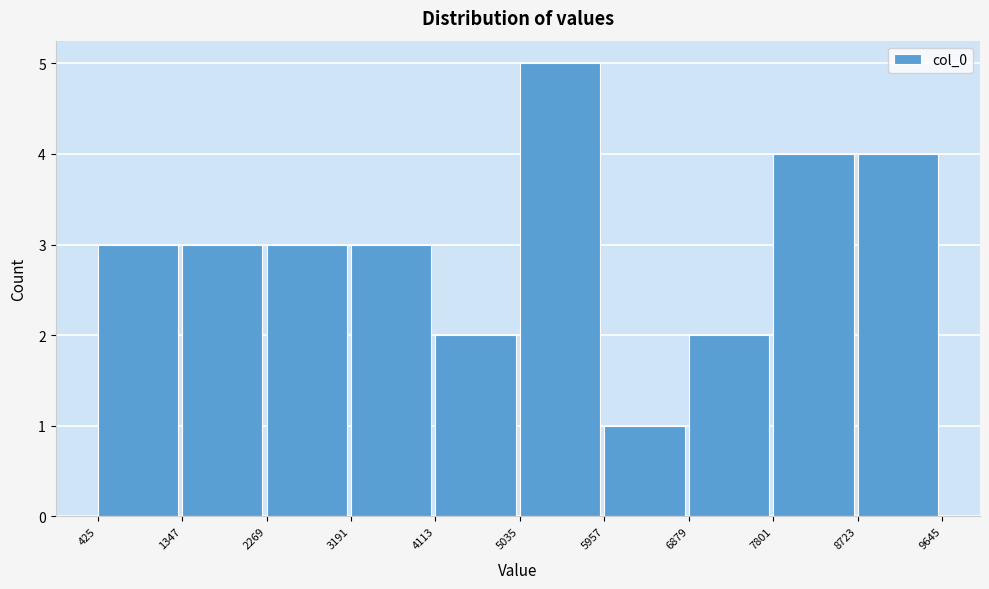

Reading left to right, transcribe this chart: for each bar, give the range it covers on the x-axis and its height. The values are not printed on the chart, so give them approximately, as read against the axis.

425 to 1347: 3
1347 to 2269: 3
2269 to 3191: 3
3191 to 4113: 3
4113 to 5035: 2
5035 to 5957: 5
5957 to 6879: 1
6879 to 7801: 2
7801 to 8723: 4
8723 to 9645: 4